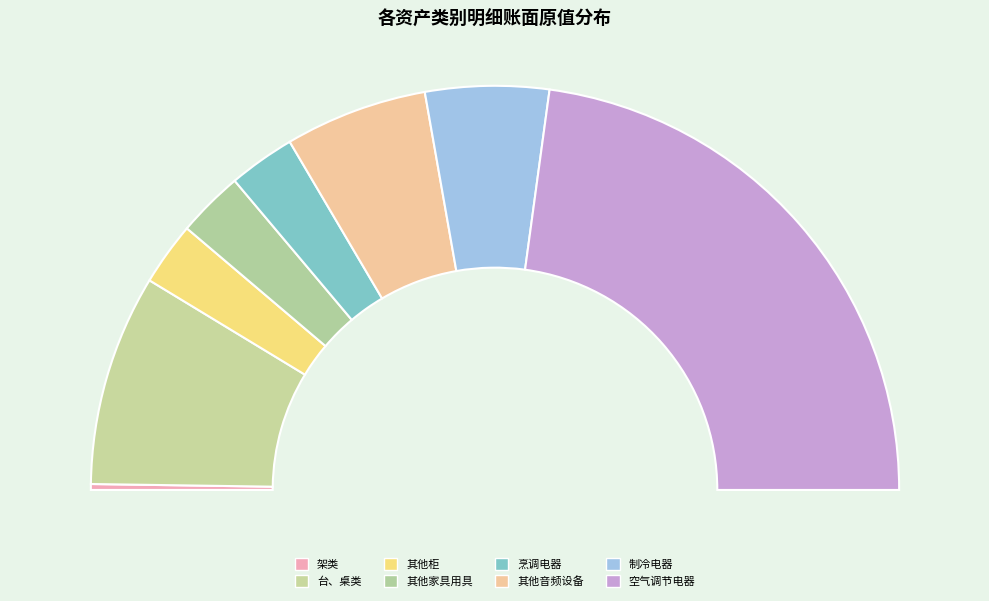

What is the change in value from 其他家具用具 to 制冷电器?

+6000.0